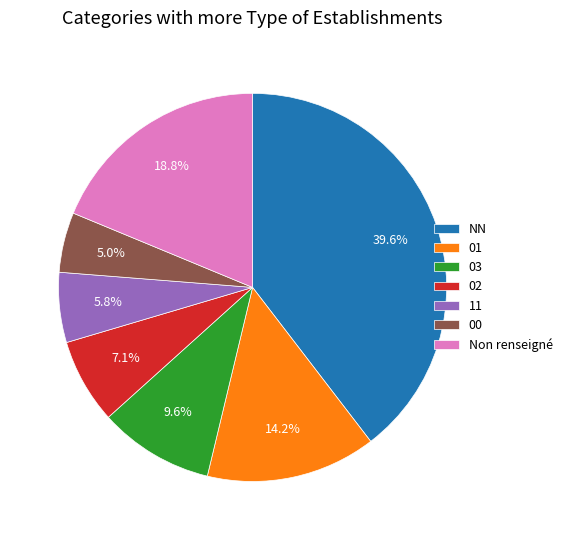

To the nearest percent, what is the difference between the 11 and 03 slice percentages?

4%